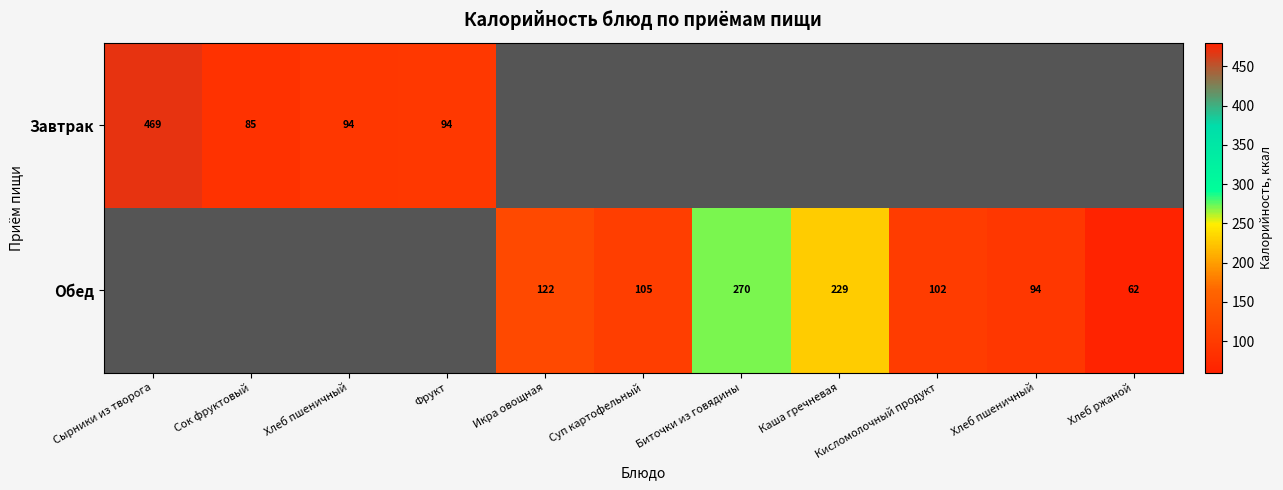

How many values in Завтрак are above zero?

4